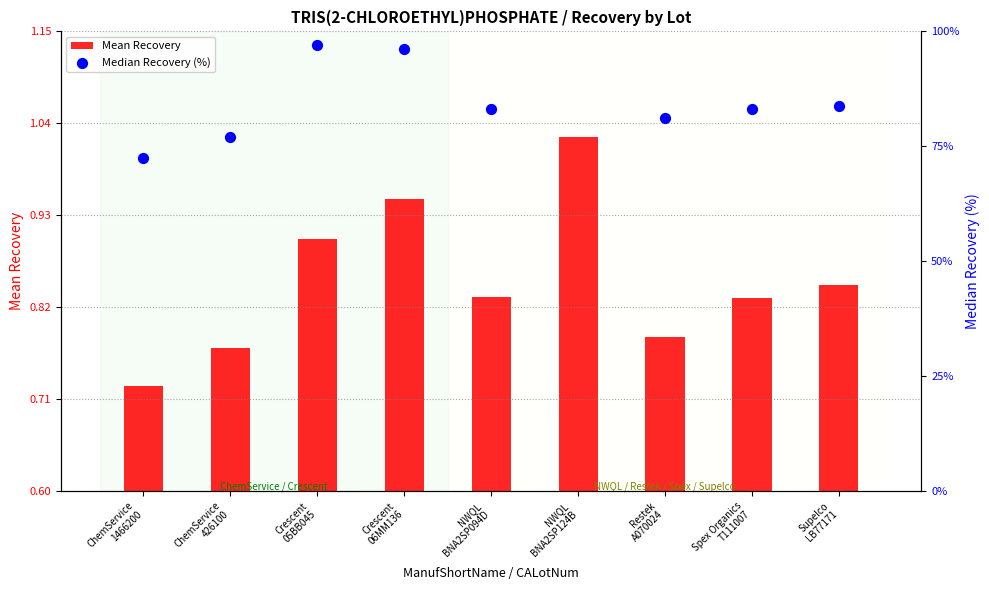

Which series reaches the minimum Y coordinate?

Mean Recovery